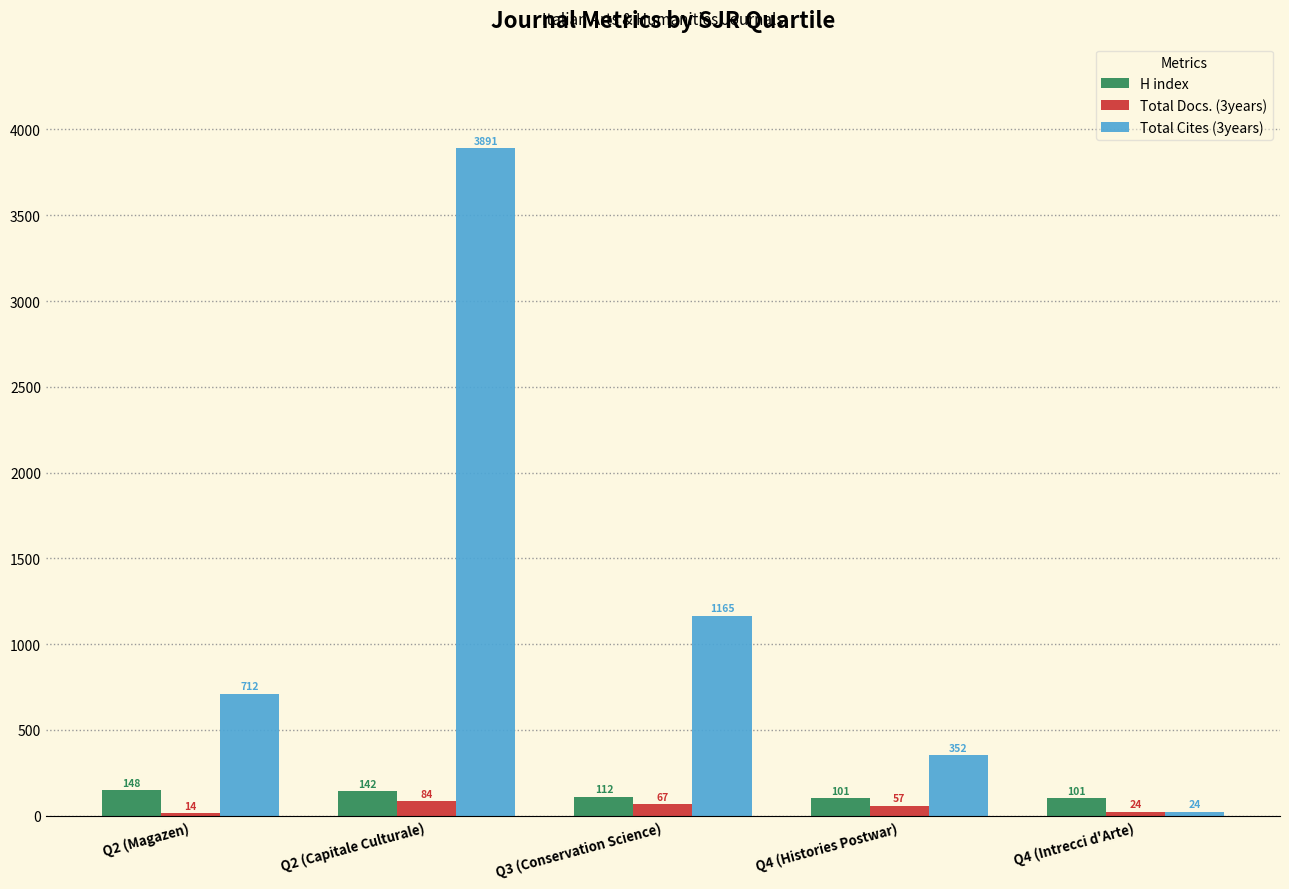

Reading left to right, extract all data points from this chart.

H index: Q2 (Magazen)=148	Q2 (Capitale Culturale)=142	Q3 (Conservation Science)=112	Q4 (Histories Postwar)=101	Q4 (Intrecci d'Arte)=101
Total Docs. (3years): Q2 (Magazen)=14	Q2 (Capitale Culturale)=84	Q3 (Conservation Science)=67	Q4 (Histories Postwar)=57	Q4 (Intrecci d'Arte)=24
Total Cites (3years): Q2 (Magazen)=712	Q2 (Capitale Culturale)=3891	Q3 (Conservation Science)=1165	Q4 (Histories Postwar)=352	Q4 (Intrecci d'Arte)=24